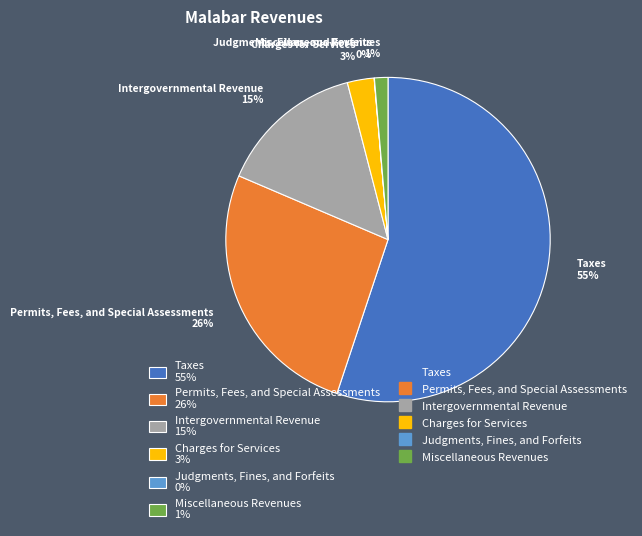

Do Intergovernmental Revenue 15% and Charges for Services 3% together represent more than half of the pie?

No